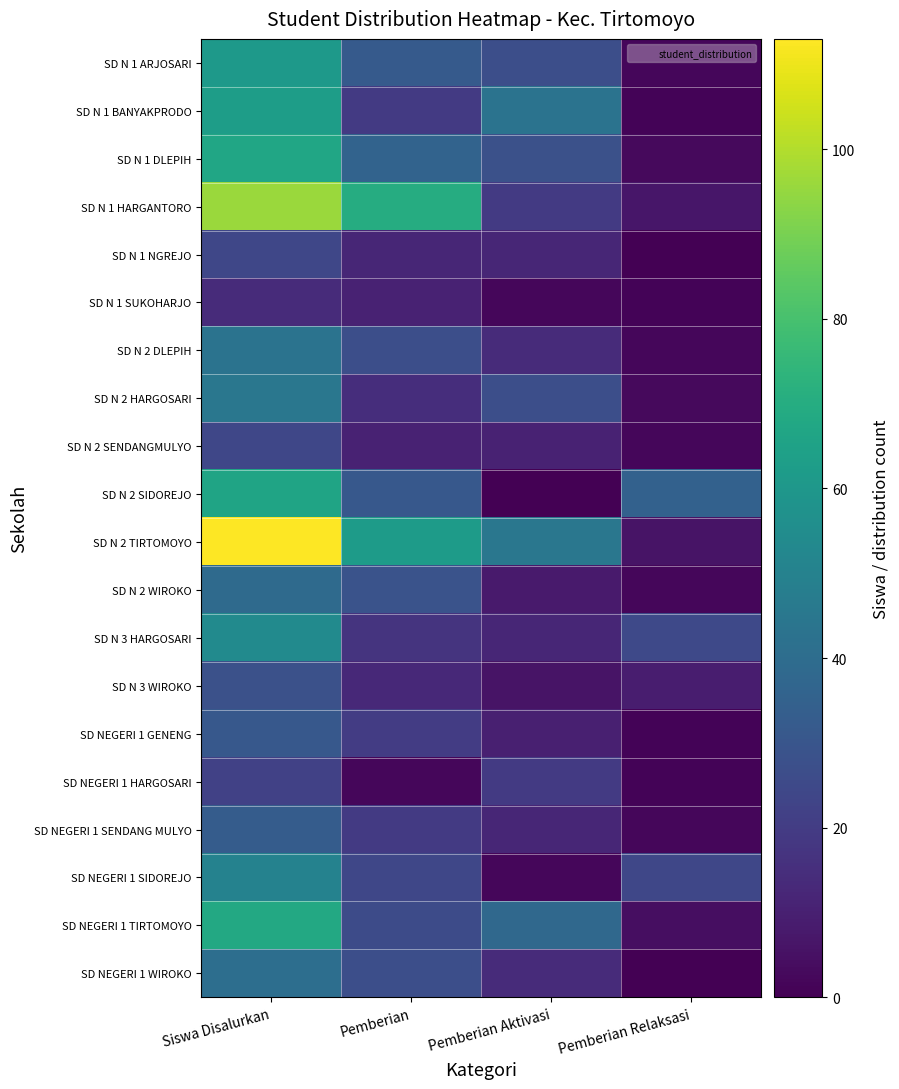

What is the spread (max minus min) of values at Siswa Disalurkan?

99